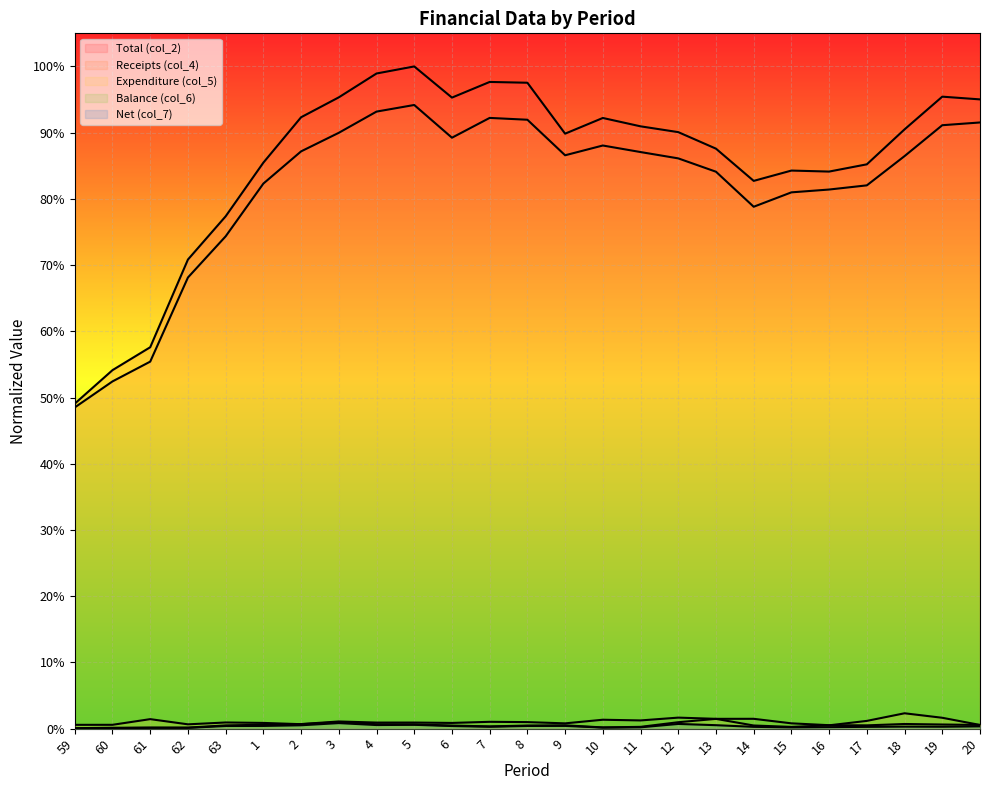

Reading left to right, transcribe all the data shown in this chart.

Total (col_2): 59=0.5	60=0.5	61=0.6	62=0.7	63=0.8	1=0.9	2=0.9	3=1.0	4=1.0	5=1.0	6=1.0	7=1.0	8=1.0	9=0.9	10=0.9	11=0.9	12=0.9	13=0.9	14=0.8	15=0.8	16=0.8	17=0.9	18=0.9	19=1.0	20=1.0
Receipts (col_4): 59=0.5	60=0.5	61=0.6	62=0.7	63=0.7	1=0.8	2=0.9	3=0.9	4=0.9	5=0.9	6=0.9	7=0.9	8=0.9	9=0.9	10=0.9	11=0.9	12=0.9	13=0.8	14=0.8	15=0.8	16=0.8	17=0.8	18=0.9	19=0.9	20=0.9
Expenditure (col_5): 59=0.0	60=0.0	61=0.0	62=0.0	63=0.0	1=0.0	2=0.0	3=0.0	4=0.0	5=0.0	6=0.0	7=0.0	8=0.0	9=0.0	10=0.0	11=0.0	12=0.0	13=0.0	14=0.0	15=0.0	16=0.0	17=0.0	18=0.0	19=0.0	20=0.0
Balance (col_6): 59=0.0	60=0.0	61=0.0	62=0.0	63=0.0	1=0.0	2=0.0	3=0.0	4=0.0	5=0.0	6=0.0	7=0.0	8=0.0	9=0.0	10=0.0	11=0.0	12=0.0	13=0.0	14=0.0	15=0.0	16=0.0	17=0.0	18=0.0	19=0.0	20=0.0
Net (col_7): 59=0.0	60=0.0	61=0.0	62=0.0	63=0.0	1=0.0	2=0.0	3=0.0	4=0.0	5=0.0	6=0.0	7=0.0	8=0.0	9=0.0	10=0.0	11=0.0	12=0.0	13=0.0	14=0.0	15=0.0	16=0.0	17=0.0	18=0.0	19=0.0	20=0.0